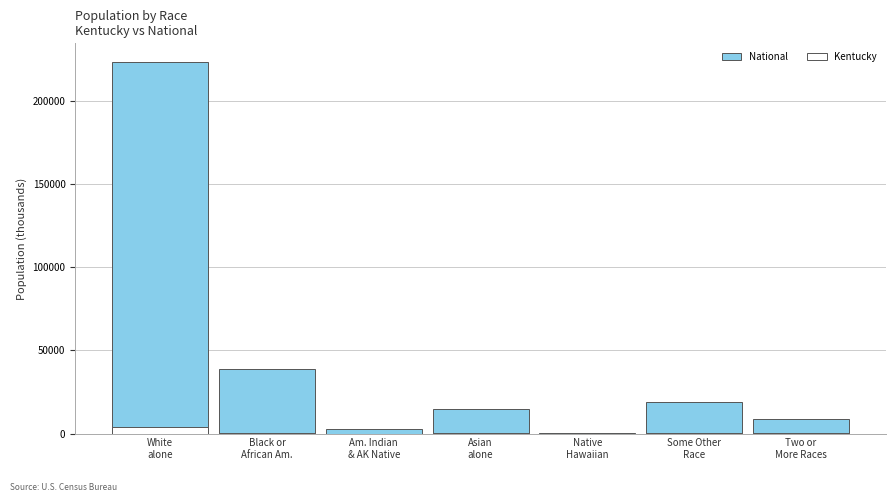

Which series has the largest total across all categories?

National